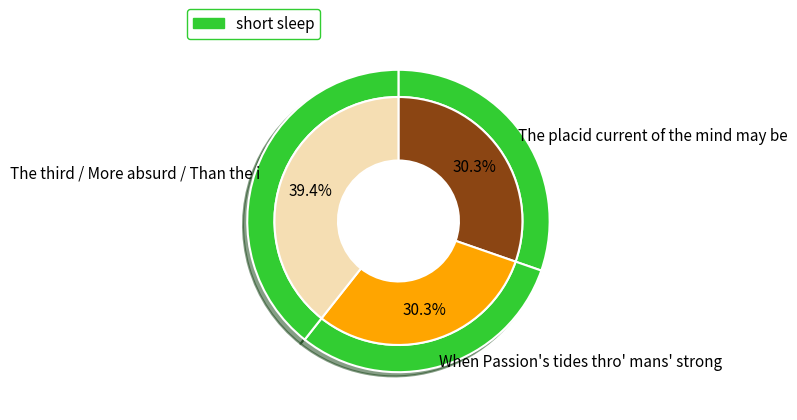

True or false: The placid current of the mind may be accounts for 22% of the total.

False